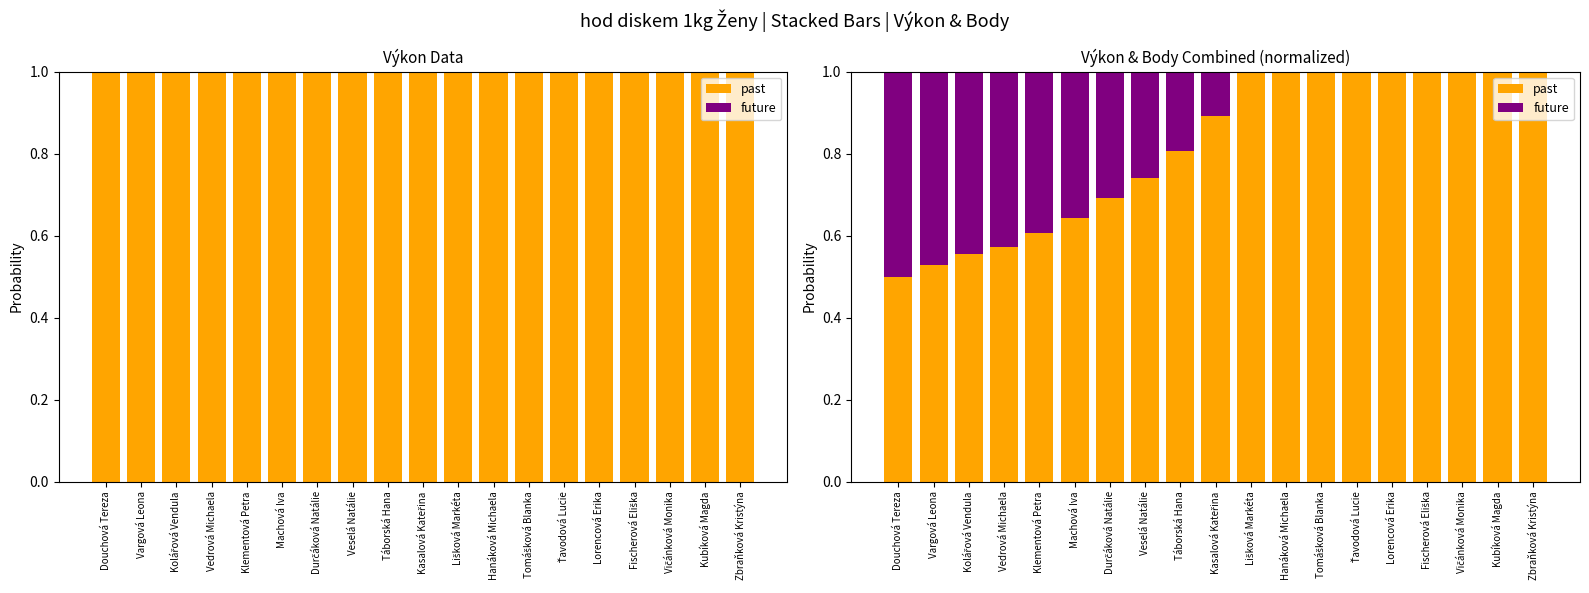

What is the lowest value of the past series?

0.5